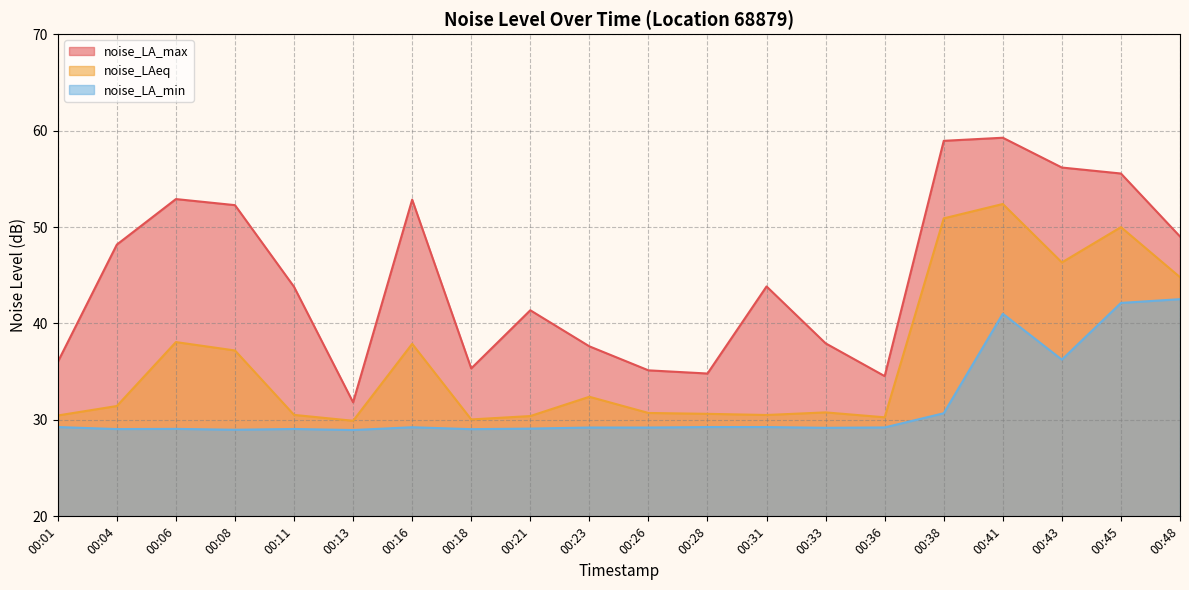

True or false: noise_LAeq and noise_LA_min cross at least once.

False